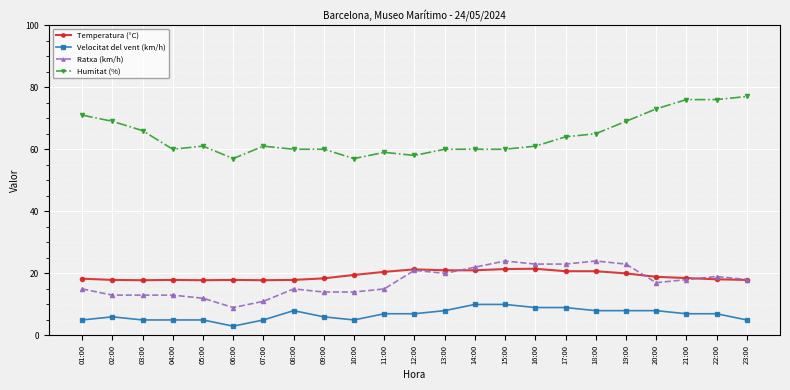

Where does the Velocitat del vent (km/h) series first go above 7?

08:00